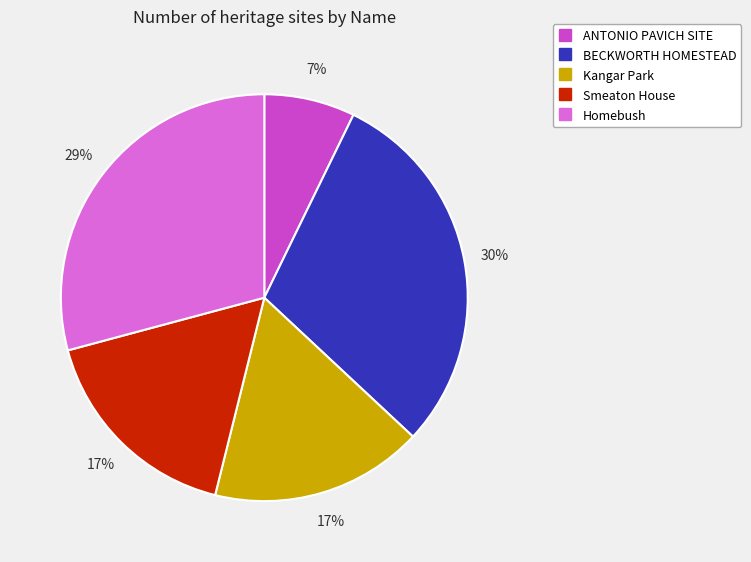

To the nearest percent, what is the difference between the Kangar Park and ANTONIO PAVICH SITE slice percentages?

10%